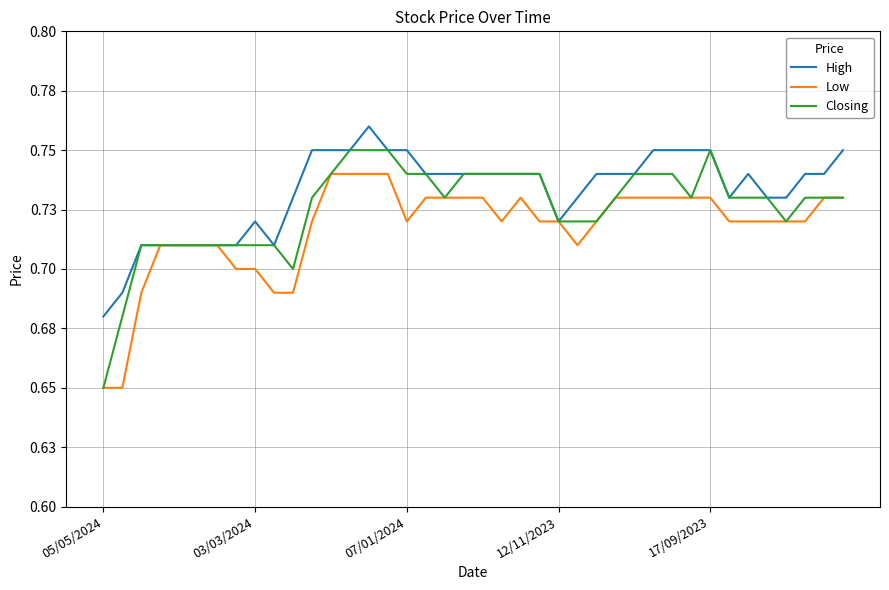

What are all the series names shown in the legend?

High, Low, Closing